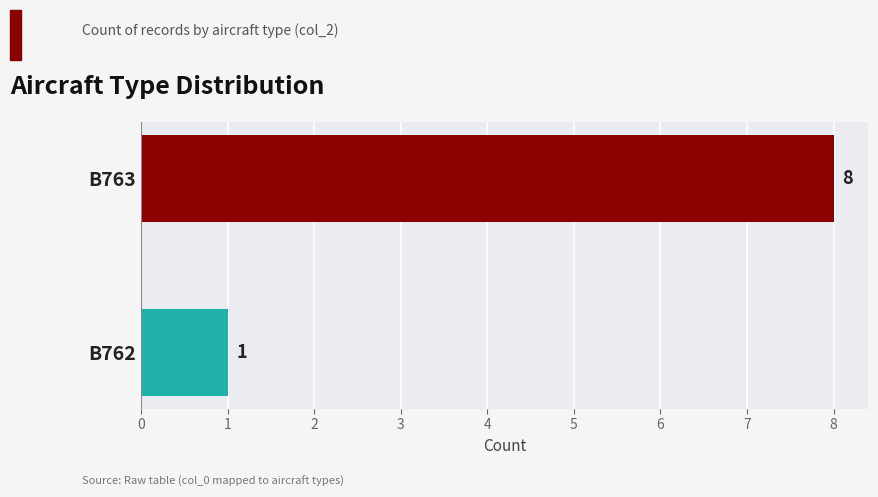

What is the sum of all values?

9